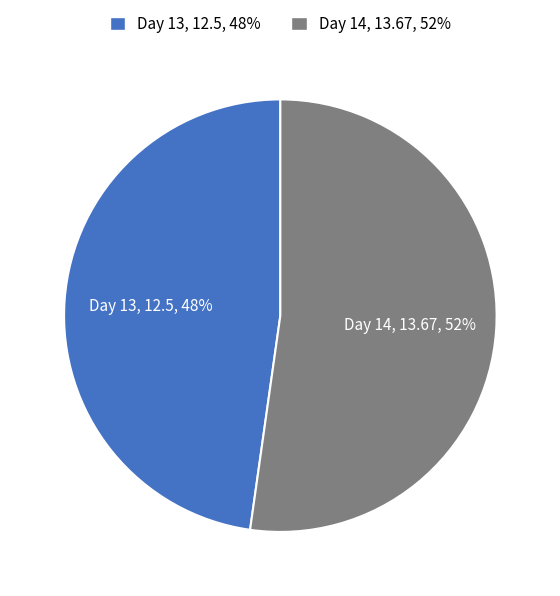

To the nearest percent, what is the difference between the largest and smallest slice percentages?

4%